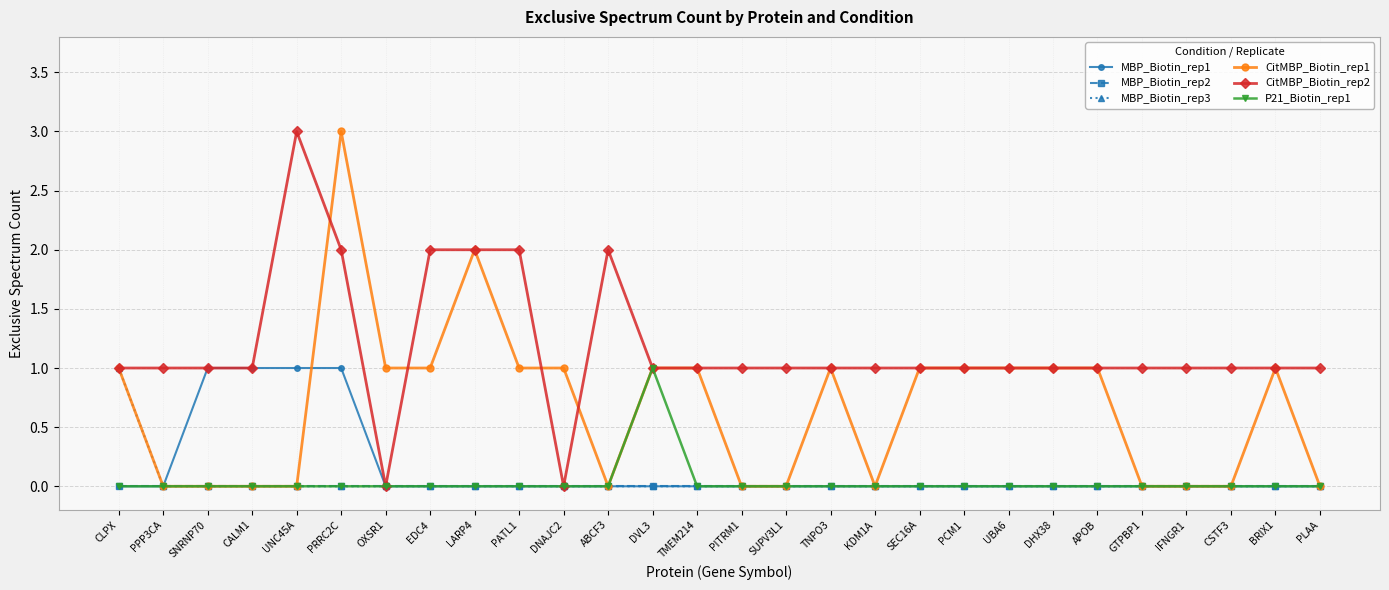

How many distinct data groups are displayed?

6